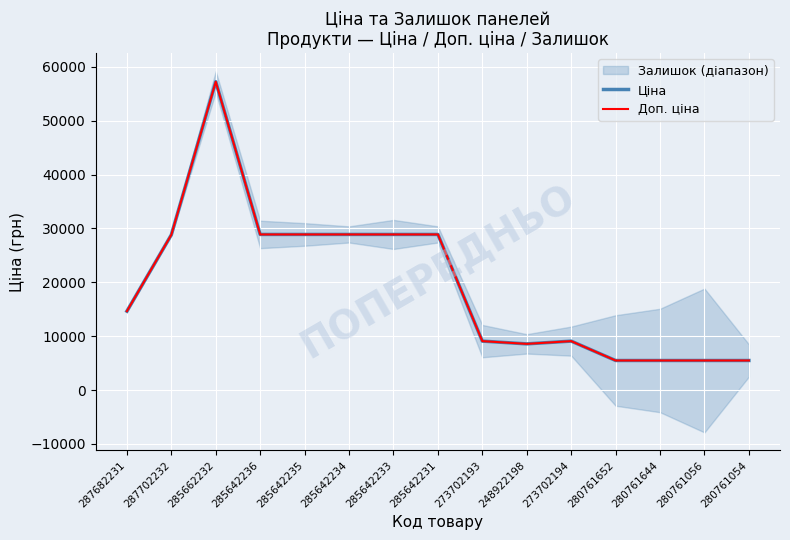

What is the sum of all Доп. ціна values?

293912.7